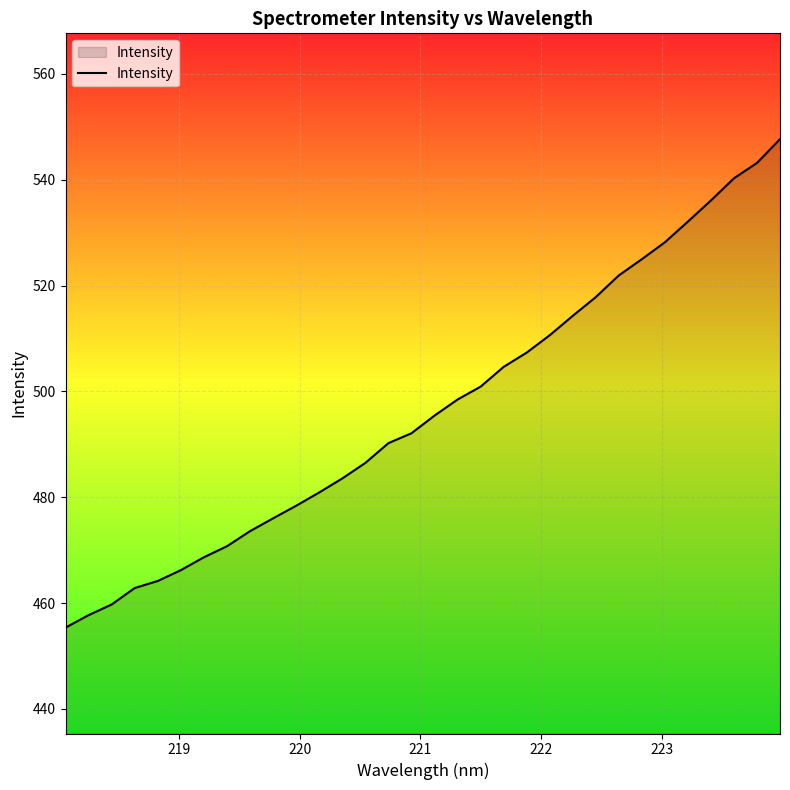

What is the maximum value shown in the chart?

547.6